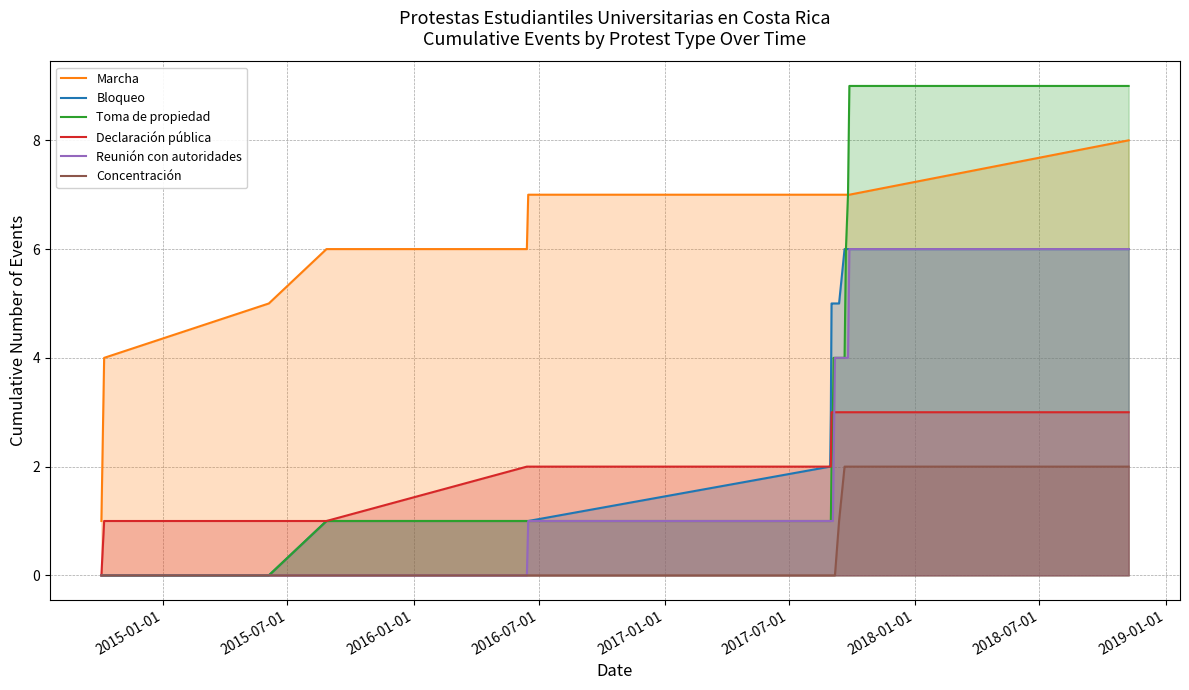

How many values in the Toma de propiedad series exceed 4?

6